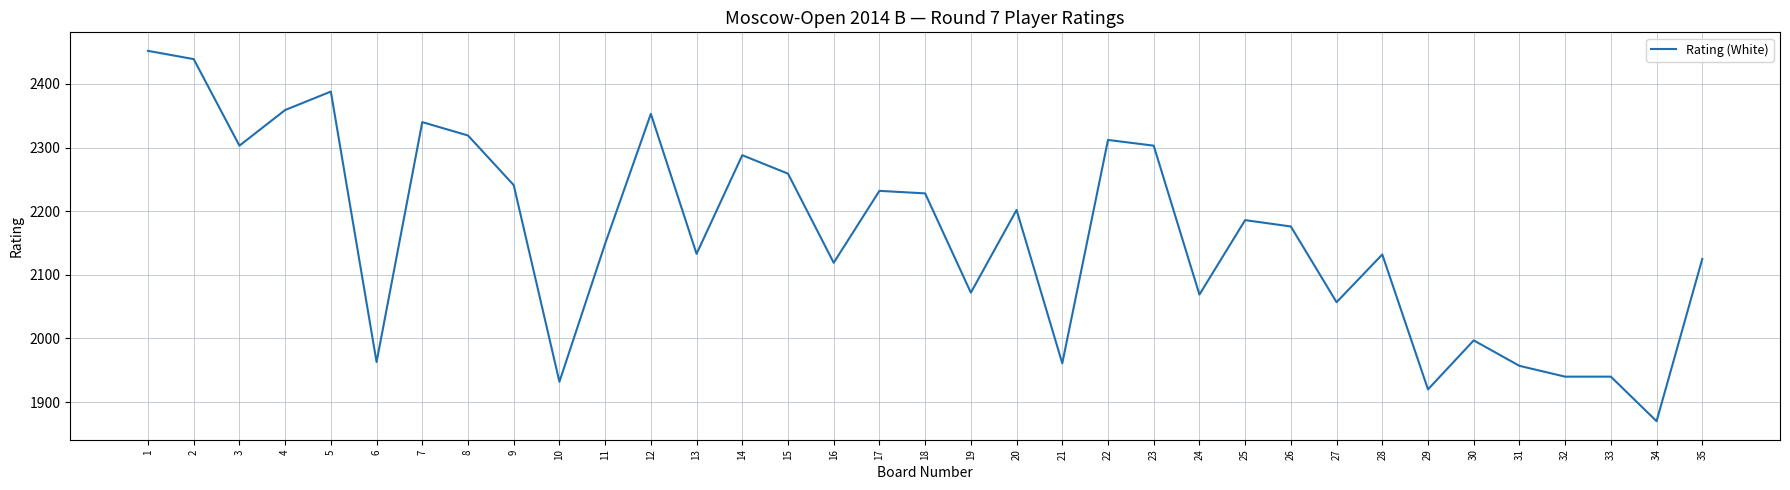

At which category does the data reach its first local valley?

3